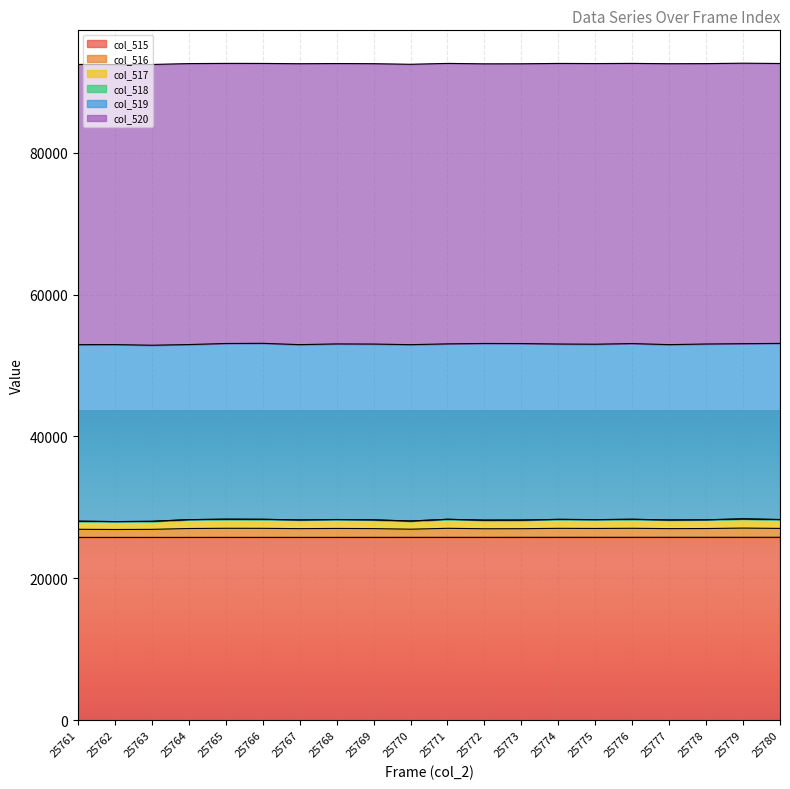

How many interior local valleys does the col_516 series have?

6